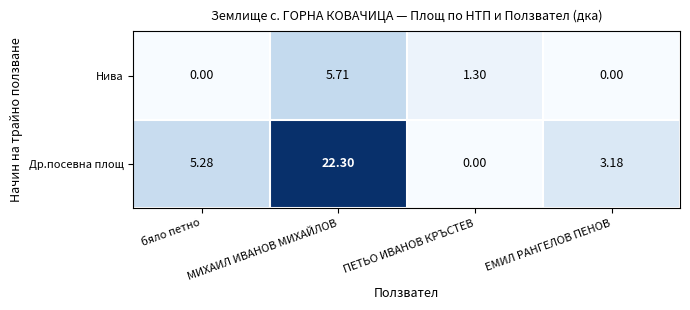

Rank the series by their maximum value, from lowest to highest.

Нива, Др.посевна площ